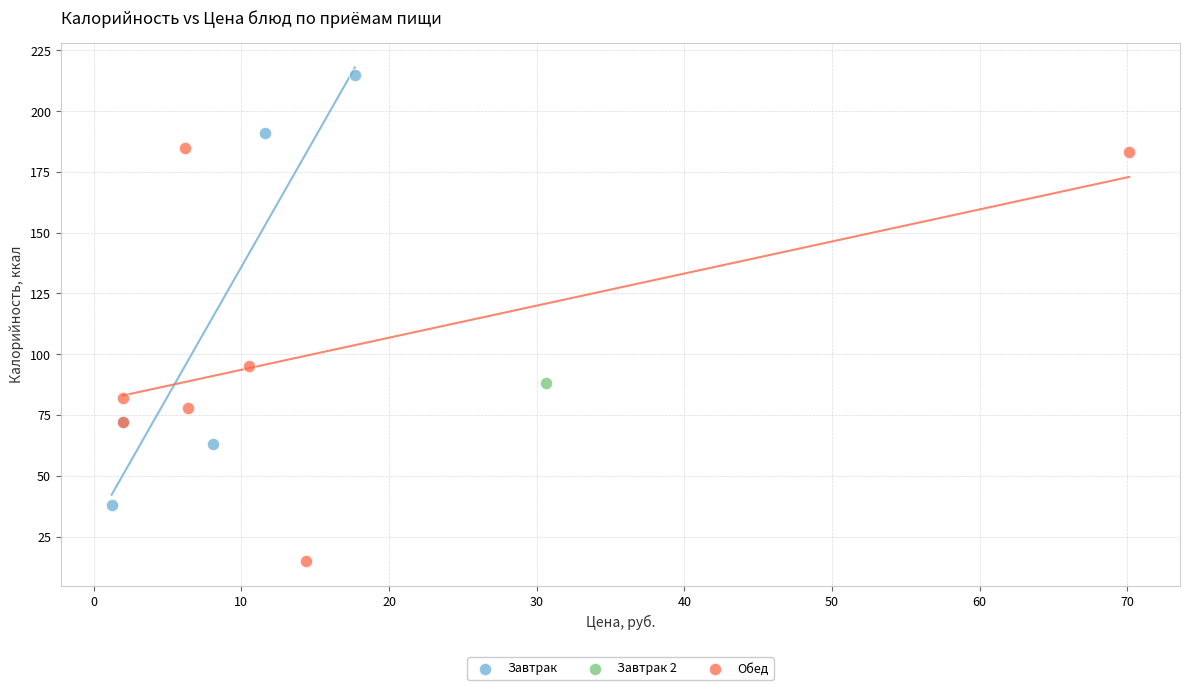

Which series contains the lowest Y value?

Обед